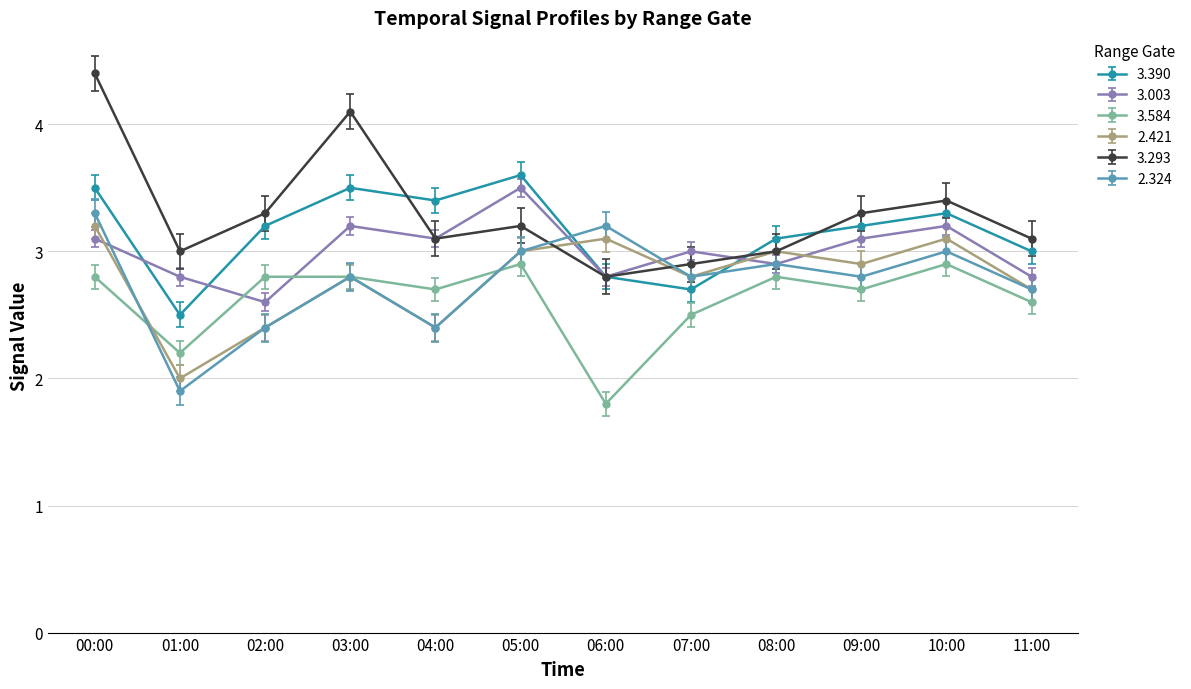

What is the smallest value displayed?

1.8